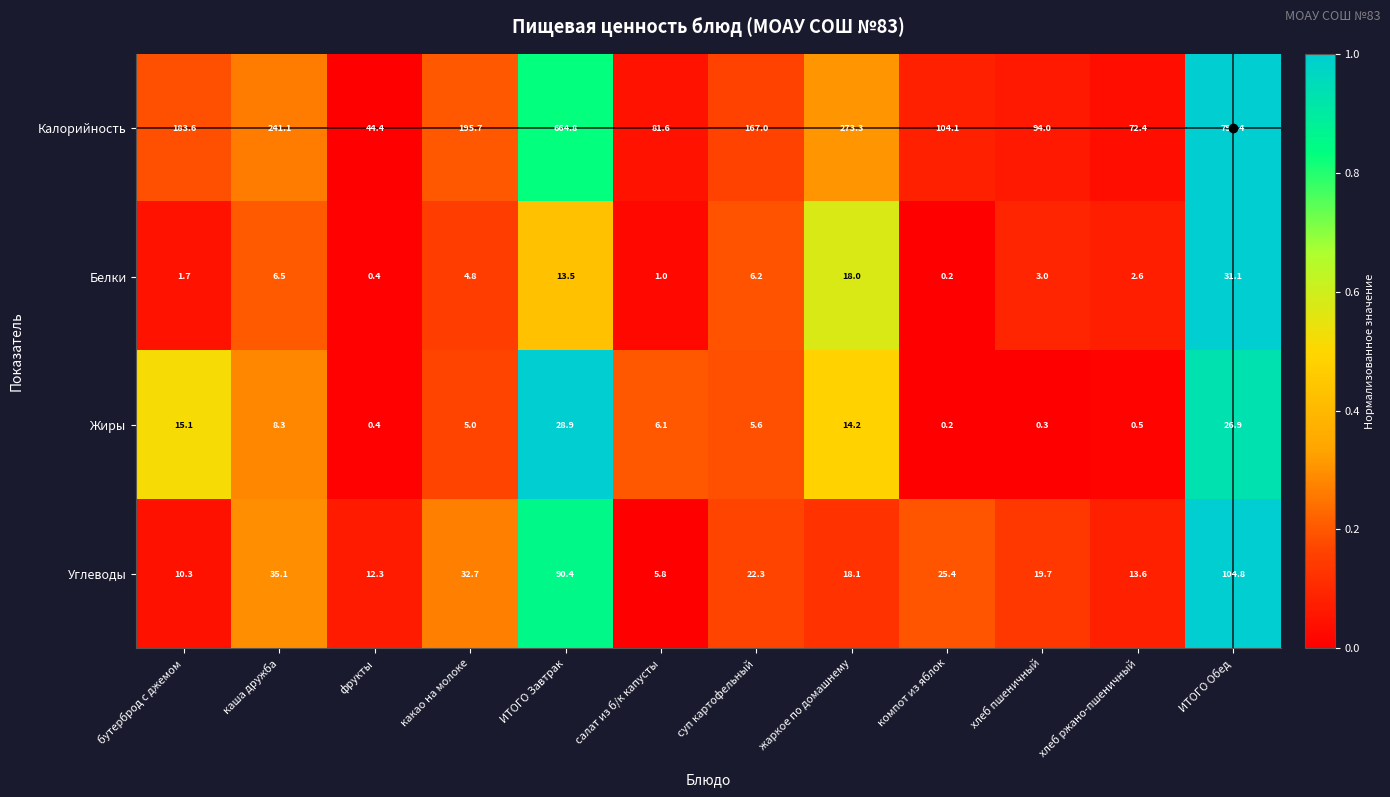

Count the number of categories in the chart.

12